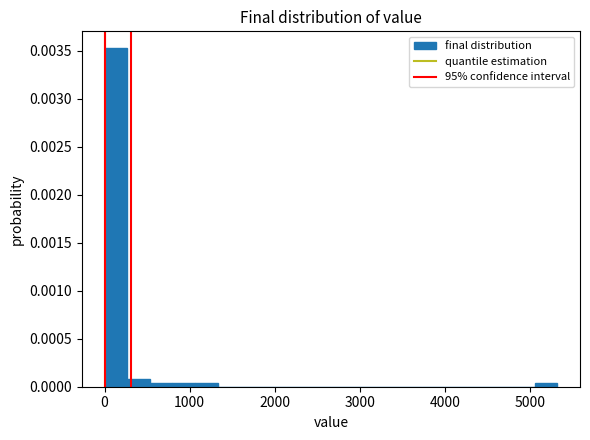

Read against the x-axis, roughly where is the centre of the tallest bar?

100